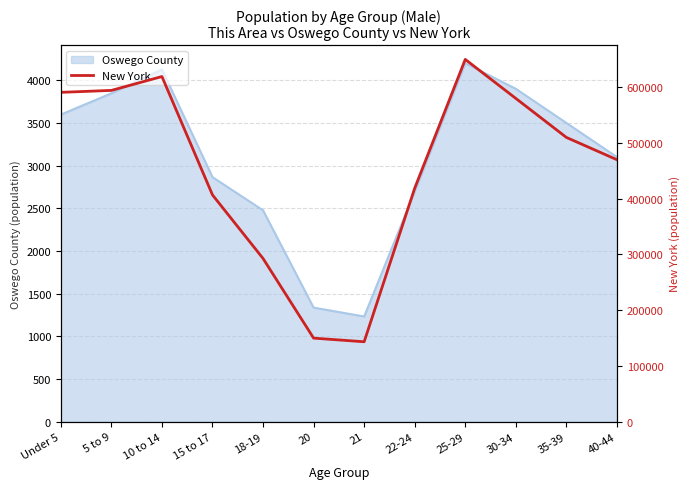

What is the lowest value of the Oswego County series?

1232